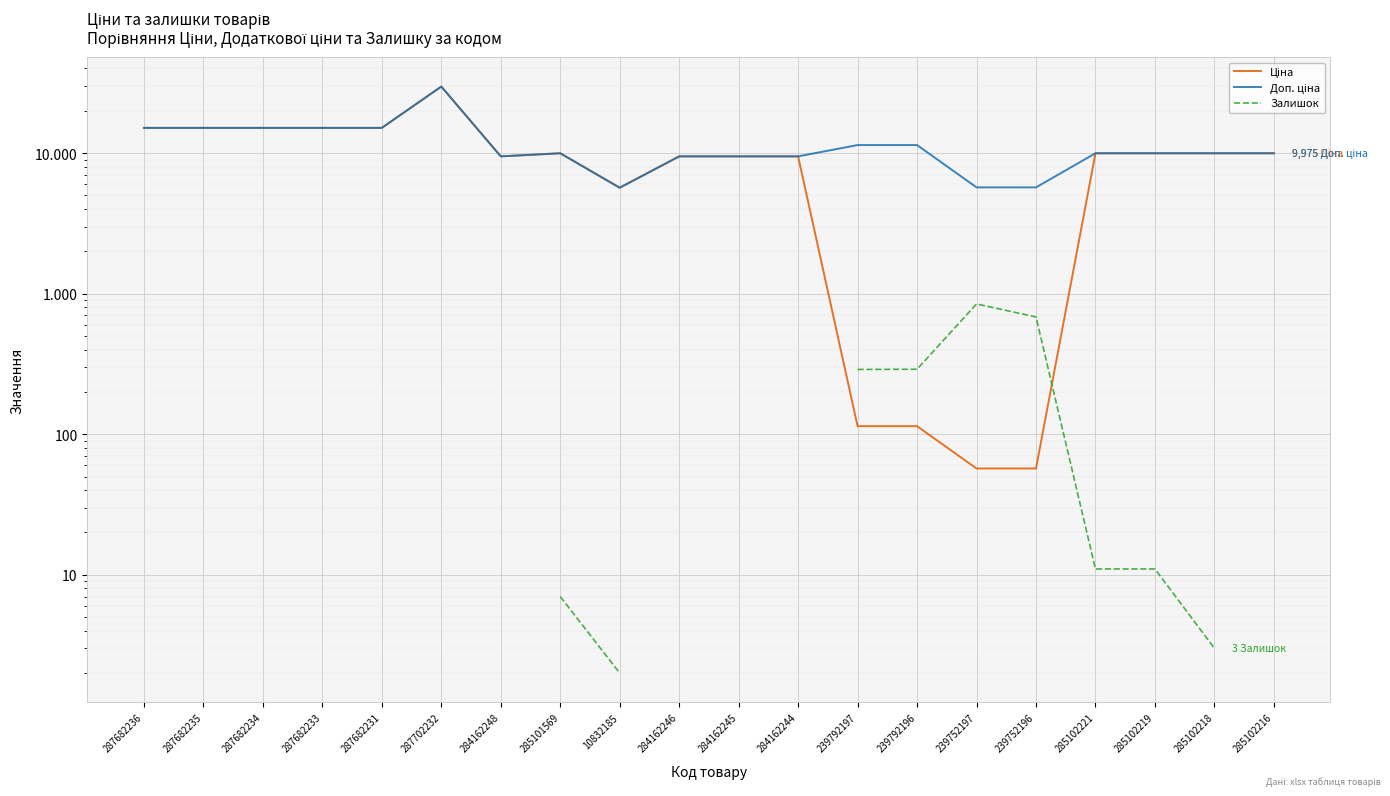

True or false: Доп. ціна and Залишок intersect in this chart.

False